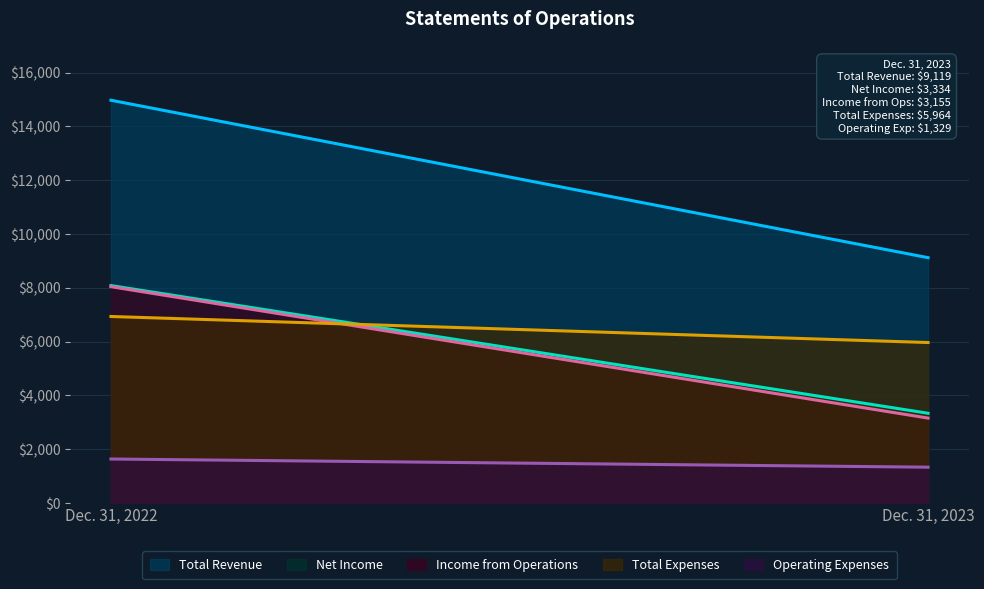

What is the difference between the maximum and minimum values in the Operating Expenses series?

304